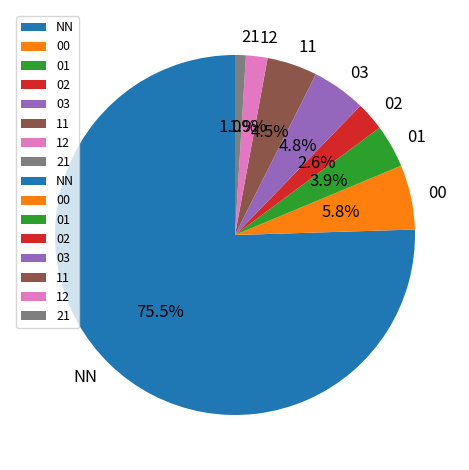

Do NN and 02 together represent more than half of the pie?

Yes